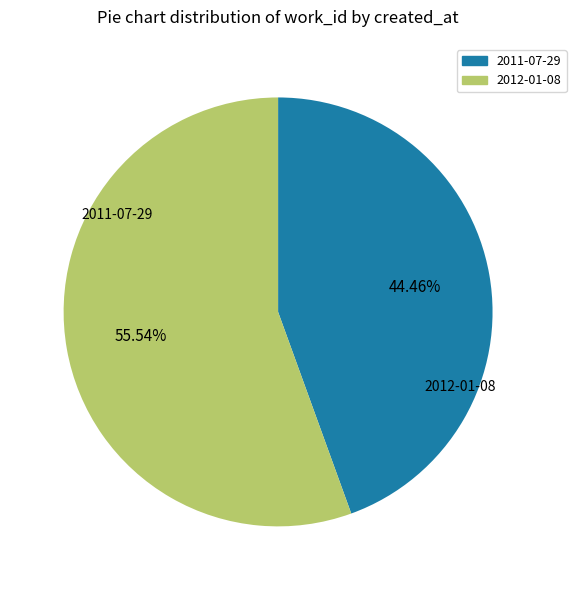

Is there any slice that represents more than half of the pie?

Yes